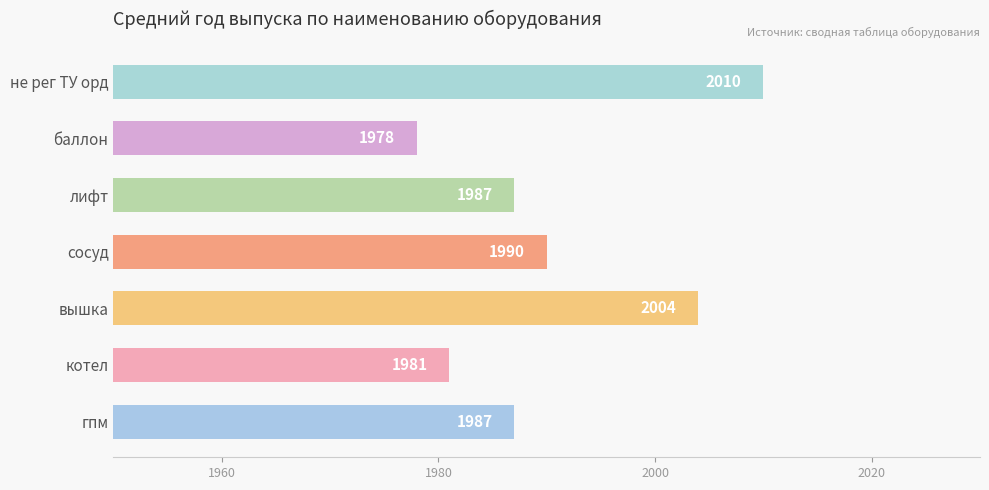

How many bars are there in total?

7